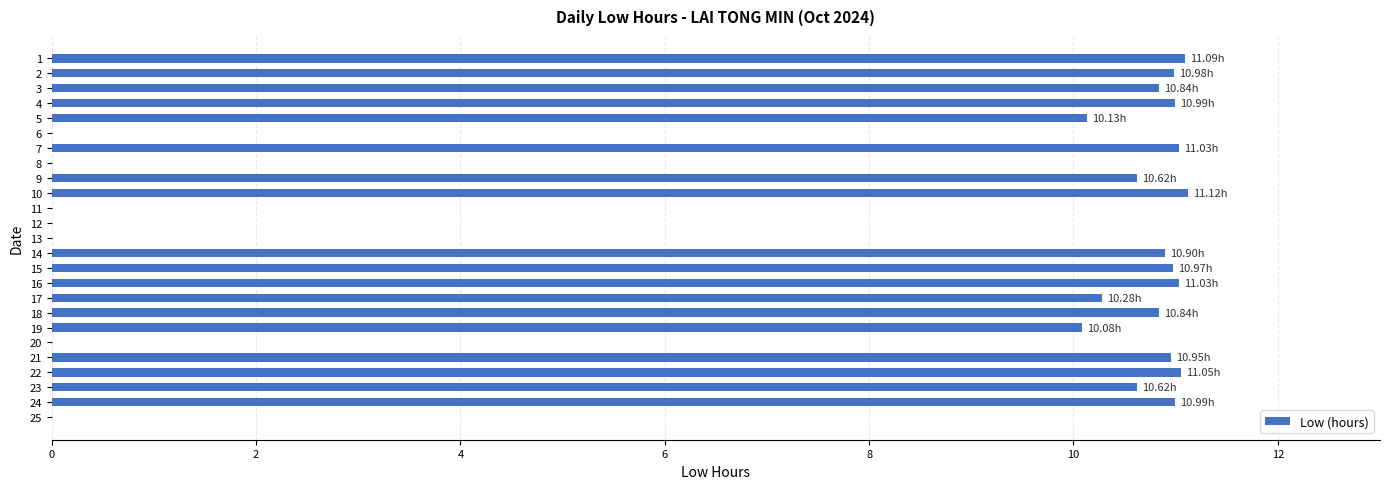

What is the change in value from 23 to 25?

-10.6